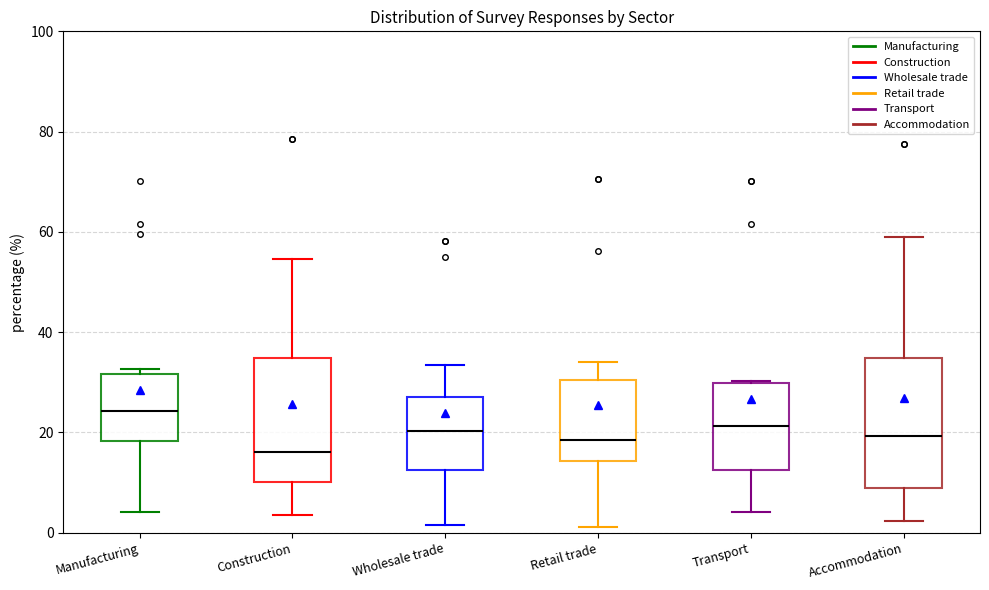

Reading left to right, read every box against the y-axis: the position of its median line, the range the box covers, and the ends of its whiskers. The values are not printed on the chart, so give them approximately, as read against the axis.

Manufacturing: median 24, box 18 to 32, whiskers 4 to 32 (just above the box's upper edge)
Construction: median 16, box 10 to 34, whiskers 4 to 54
Wholesale trade: median 20, box 12 to 28, whiskers 2 to 34
Retail trade: median 18, box 14 to 30, whiskers 2 to 34
Transport: median 22, box 12 to 30, whiskers 4 to 30
Accommodation: median 20, box 8 to 34, whiskers 2 to 58